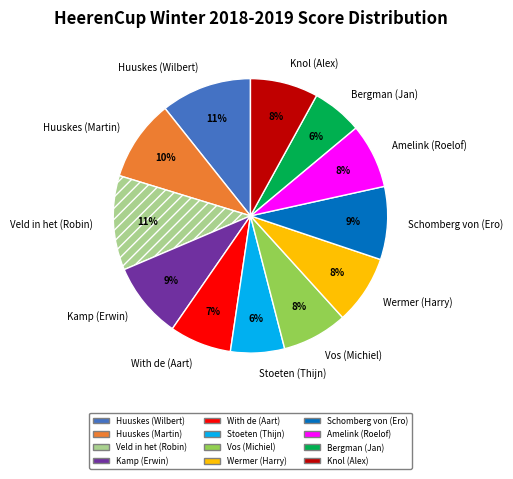

Approximately how many times larger is the value at Stoeten (Thijn) compared to Kamp (Erwin)?

0.7